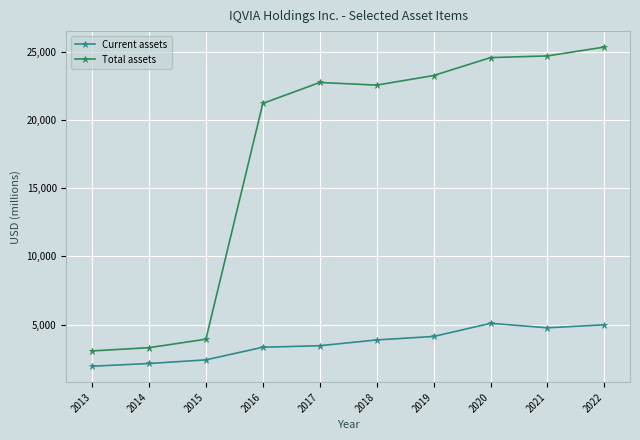

True or false: Current assets and Total assets cross at least once.

False